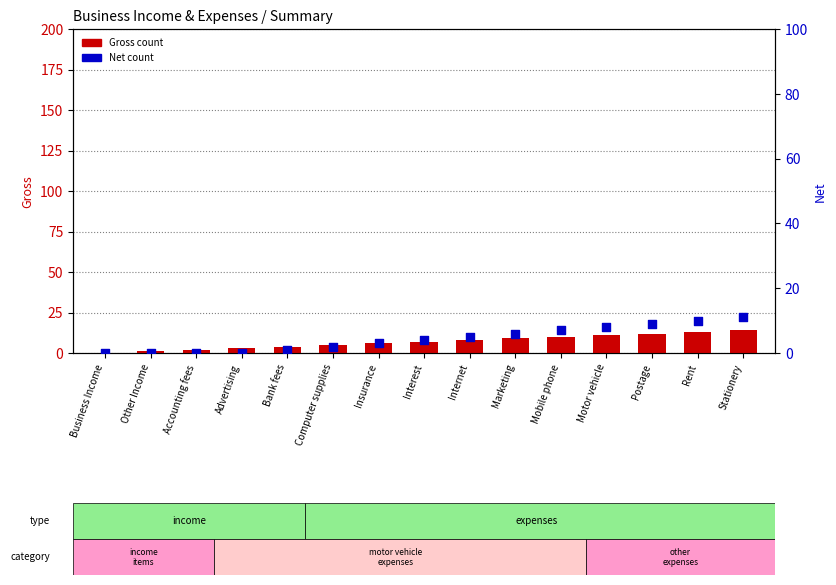

What is the total value across all series at Motor vehicle?

19